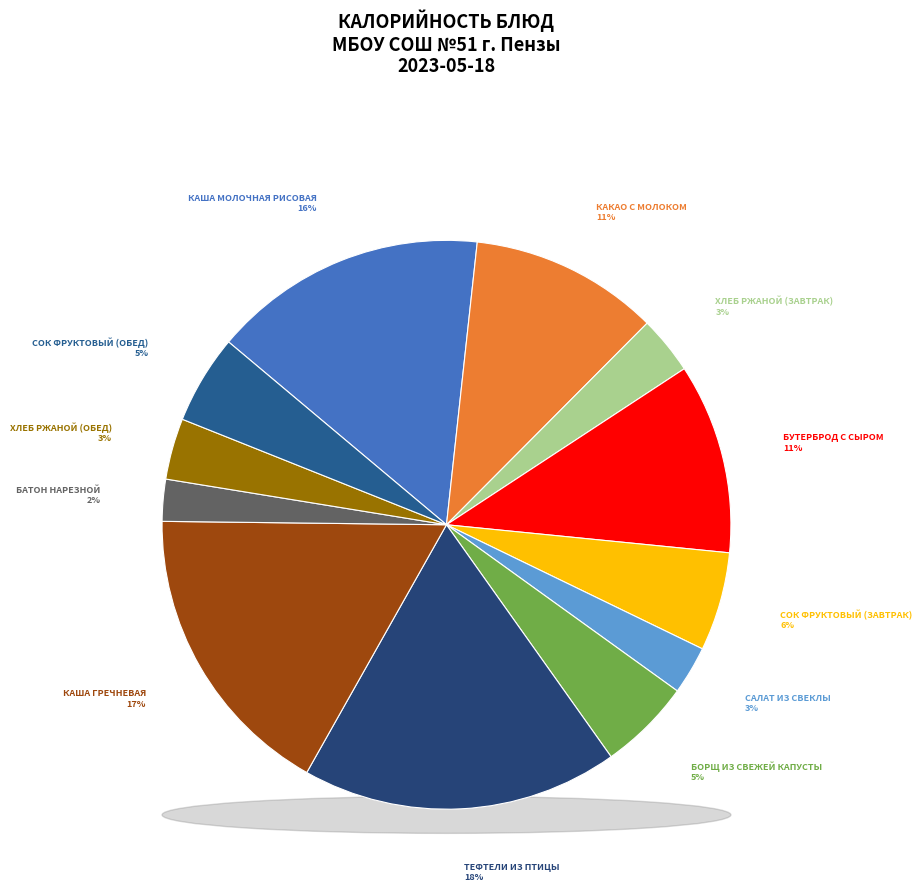

How many slices are in this pie chart?

12